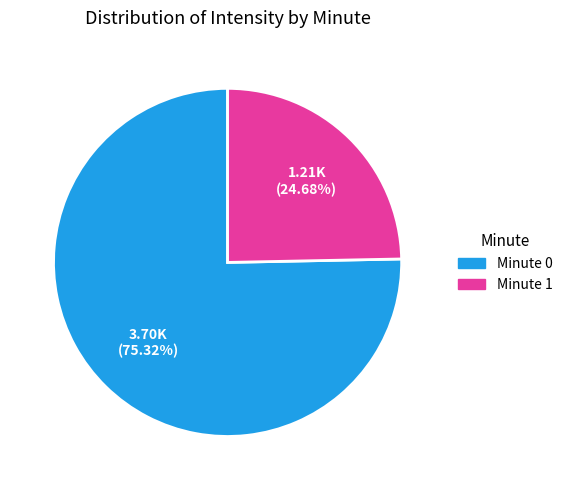

Does any single category account for the majority?

Yes